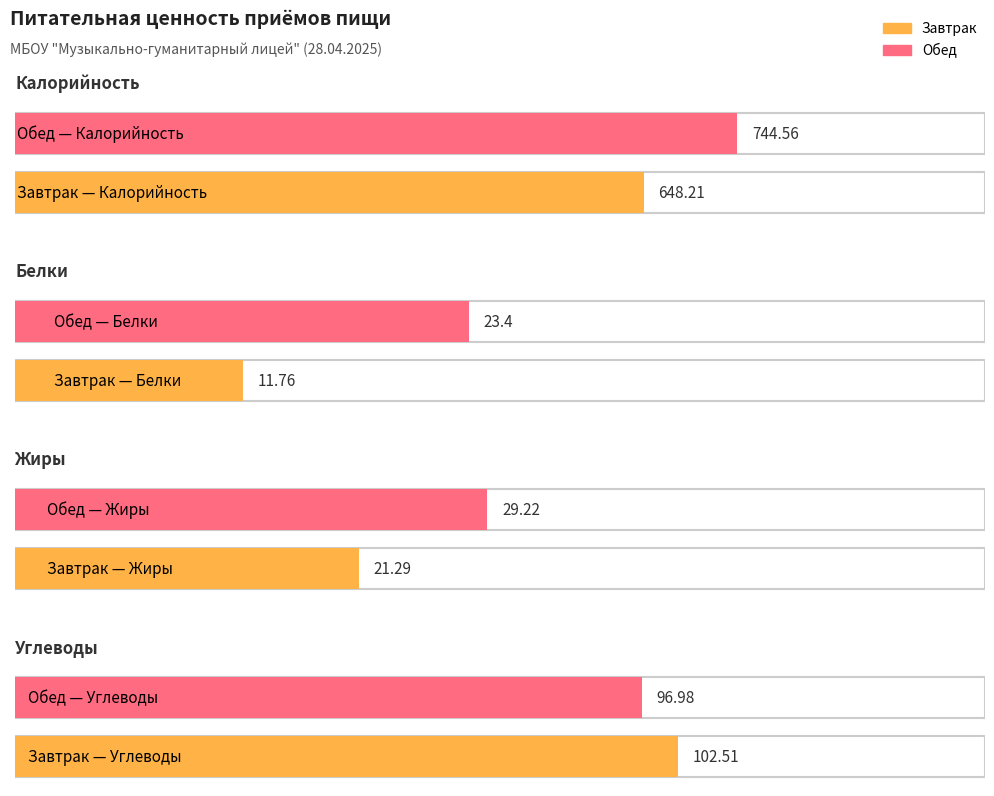

Reading left to right, what are all the values shown in this chart?

Калорийность: 648.2	744.6
Белки: 11.8	23.4
Жиры: 21.3	29.2
Углеводы: 102.5	97.0